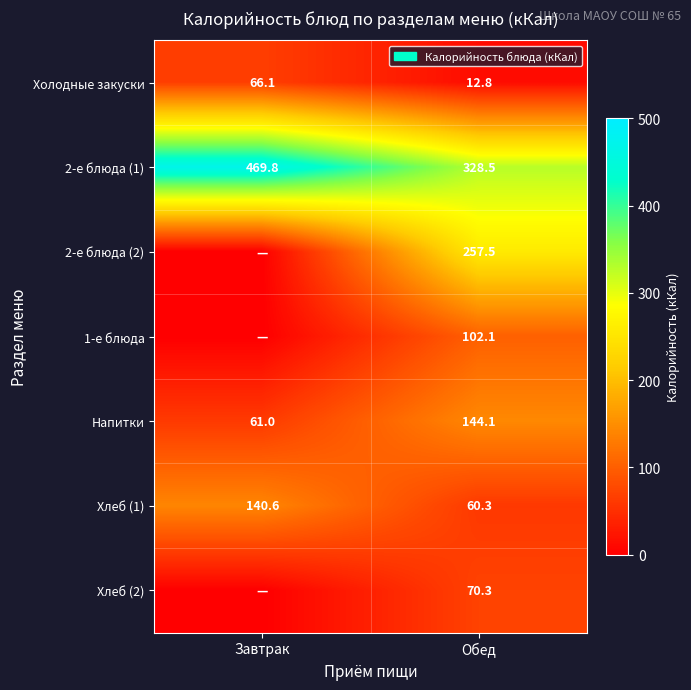

What is the sum of the Хлеб (1) values at Обед and Завтрак?

200.9